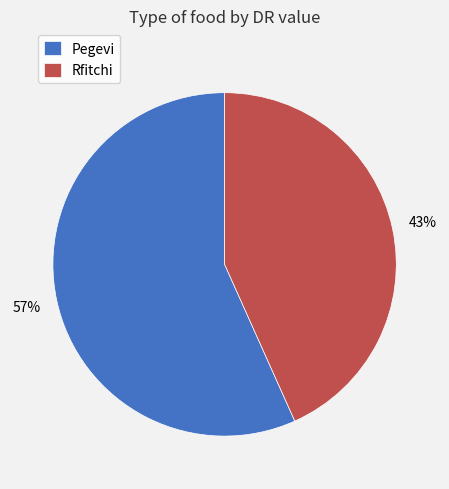

Is it true that Pegevi is 57% of the pie?

True